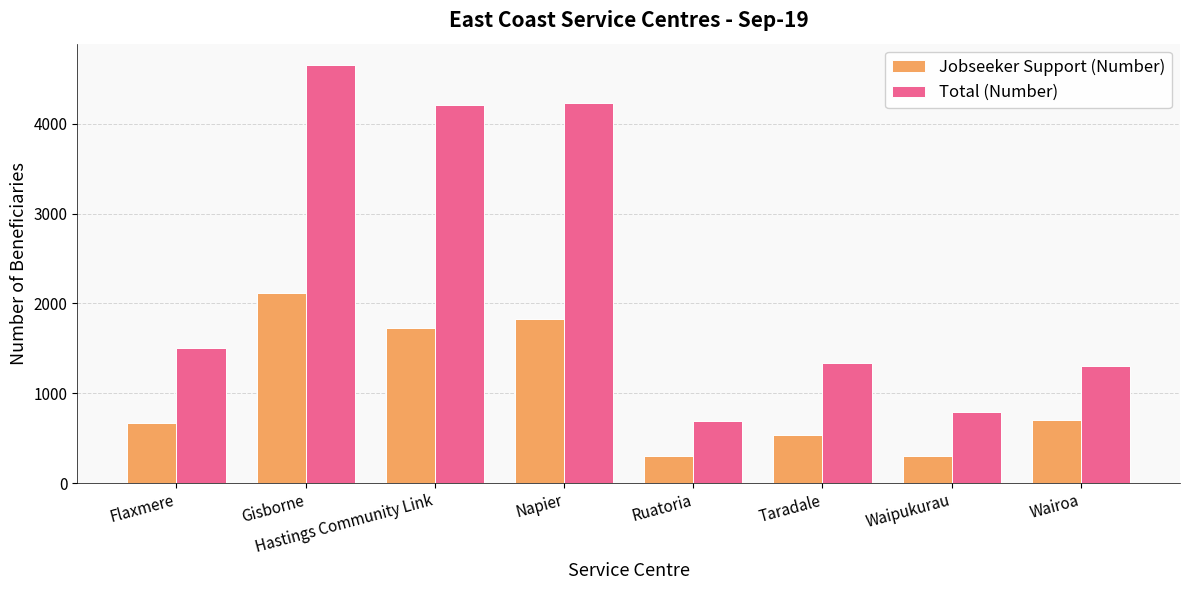

What is the difference between the Total (Number) values at Hastings Community Link and Wairoa?

2907